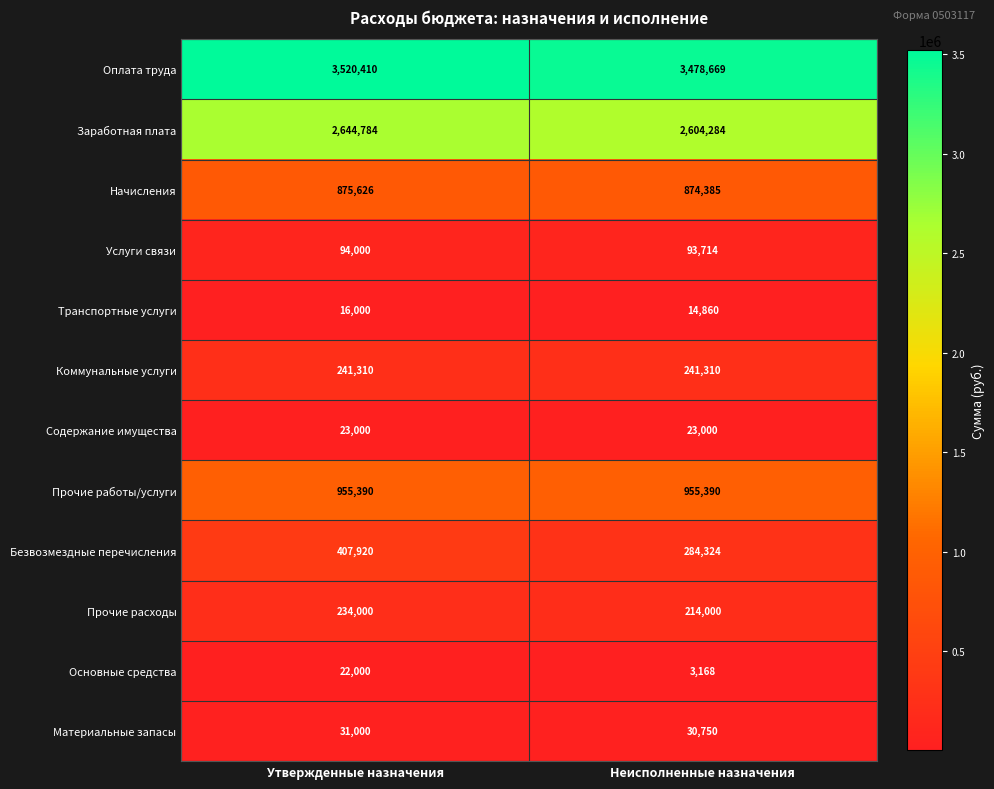

Is the value of Коммунальные услуги at Неисполненные назначения greater than the value of Содержание имущества at Утвержденные назначения?

Yes